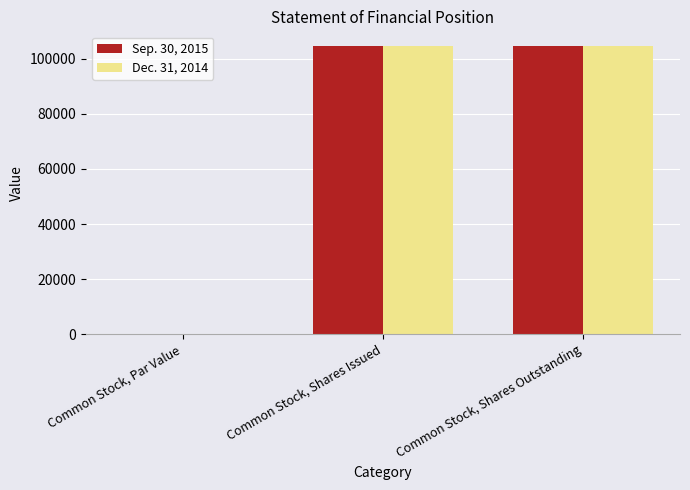

Is it true that Sep. 30, 2015 equals 53956.1 at Common Stock, Shares Outstanding?

False